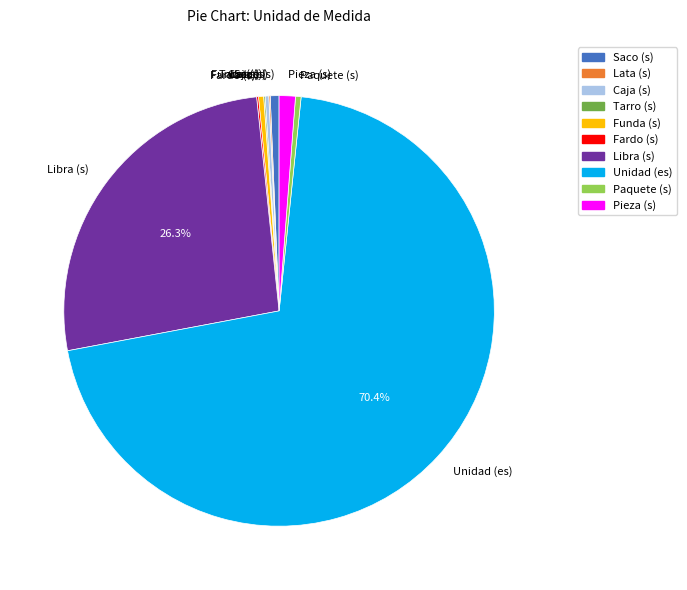

What percentage is NOT represented by Libra (s)?

73.7%